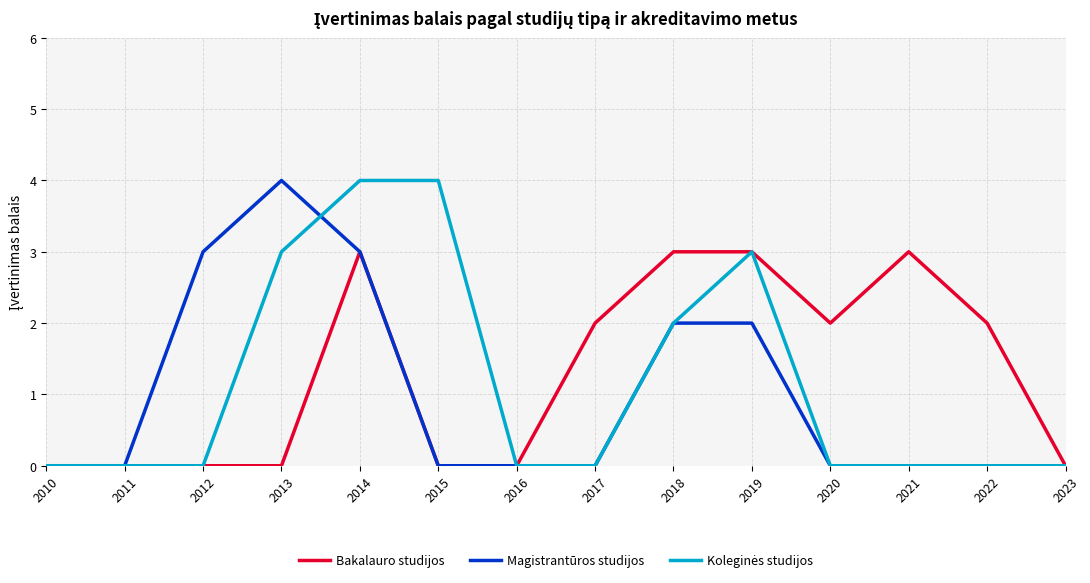

At which category is the sum across all series the highest?

2014